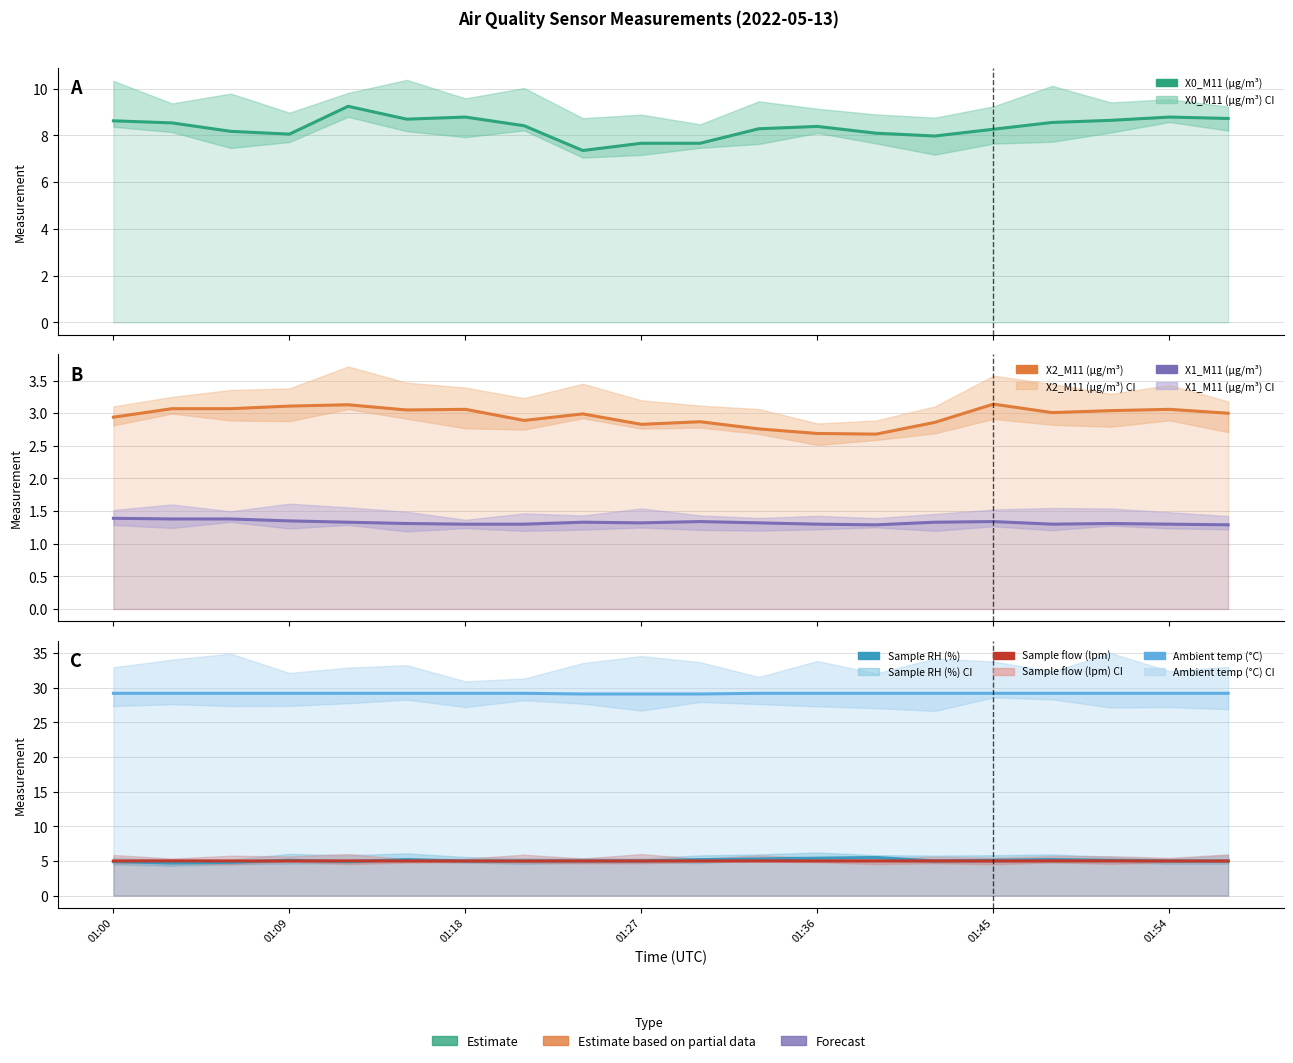

True or false: Sample RH (%) and X0_M11 (μg/m³) cross at least once.

False